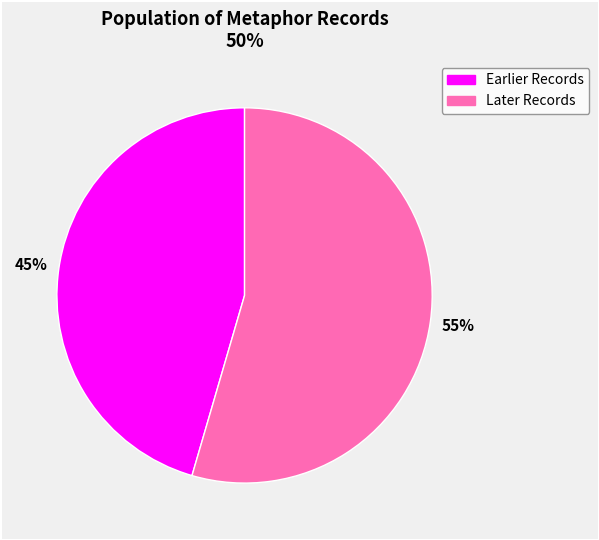

Is there a majority slice in this chart?

Yes